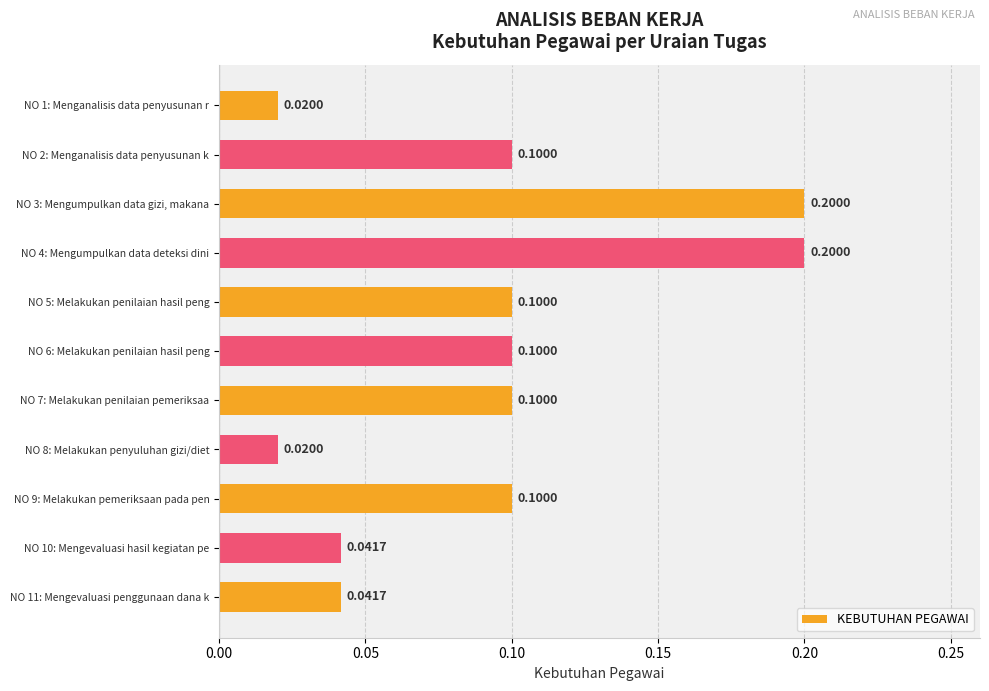

What is the change in value from NO 1: Menganalisis data penyusunan r to NO 7: Melakukan penilaian pemeriksaa?

+0.1